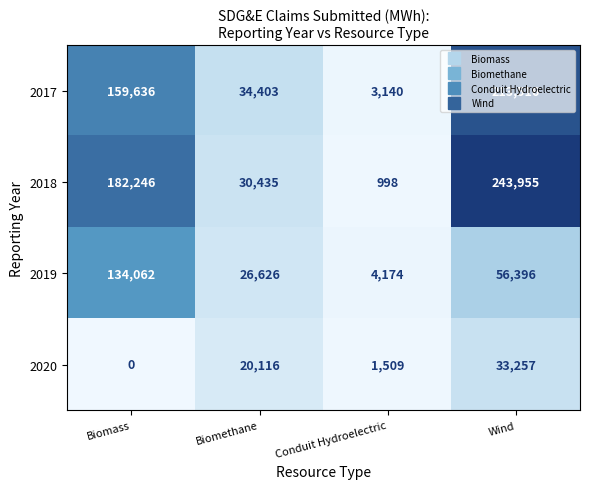

What is the lowest value of the 2018 series?

998